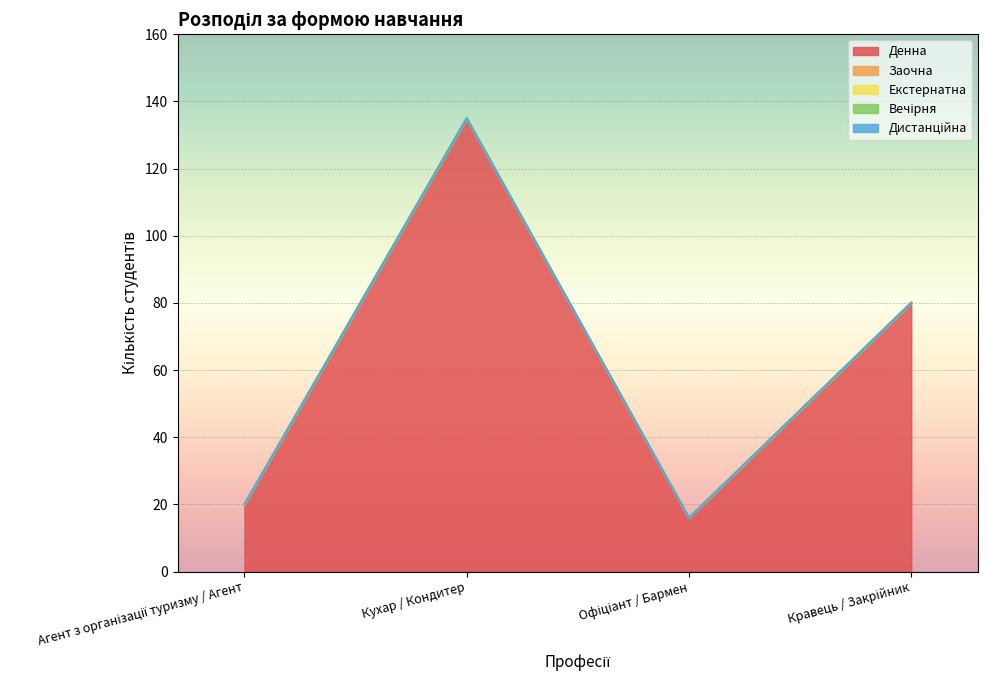

Reading left to right, extract all data points from this chart.

Денна: Агент з організації туризму / Агент=20	Кухар / Кондитер=135	Офіціант / Бармен=16	Кравець / Закрійник=80
Заочна: Агент з організації туризму / Агент=0	Кухар / Кондитер=0	Офіціант / Бармен=0	Кравець / Закрійник=0
Екстернатна: Агент з організації туризму / Агент=0	Кухар / Кондитер=0	Офіціант / Бармен=0	Кравець / Закрійник=0
Вечірня: Агент з організації туризму / Агент=0	Кухар / Кондитер=0	Офіціант / Бармен=0	Кравець / Закрійник=0
Дистанційна: Агент з організації туризму / Агент=0	Кухар / Кондитер=0	Офіціант / Бармен=0	Кравець / Закрійник=0